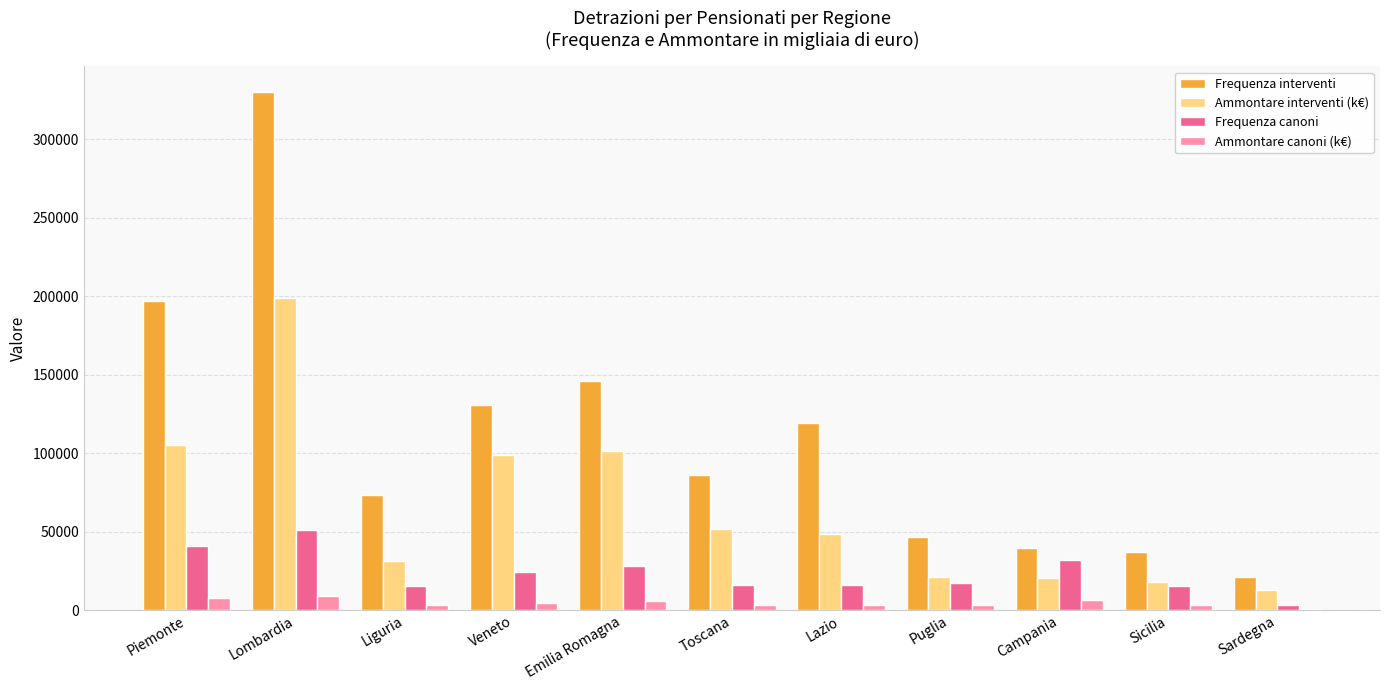

How many data points does each series have?

11